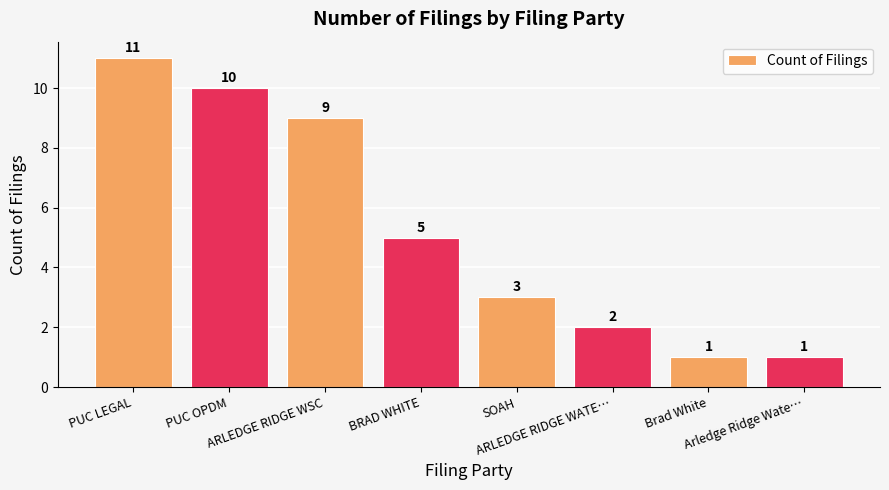

Reading right to left, what are all the values shown in this chart?

Arledge Ridge Wate…=1	Brad White=1	ARLEDGE RIDGE WATE…=2	SOAH=3	BRAD WHITE=5	ARLEDGE RIDGE WSC=9	PUC OPDM=10	PUC LEGAL=11